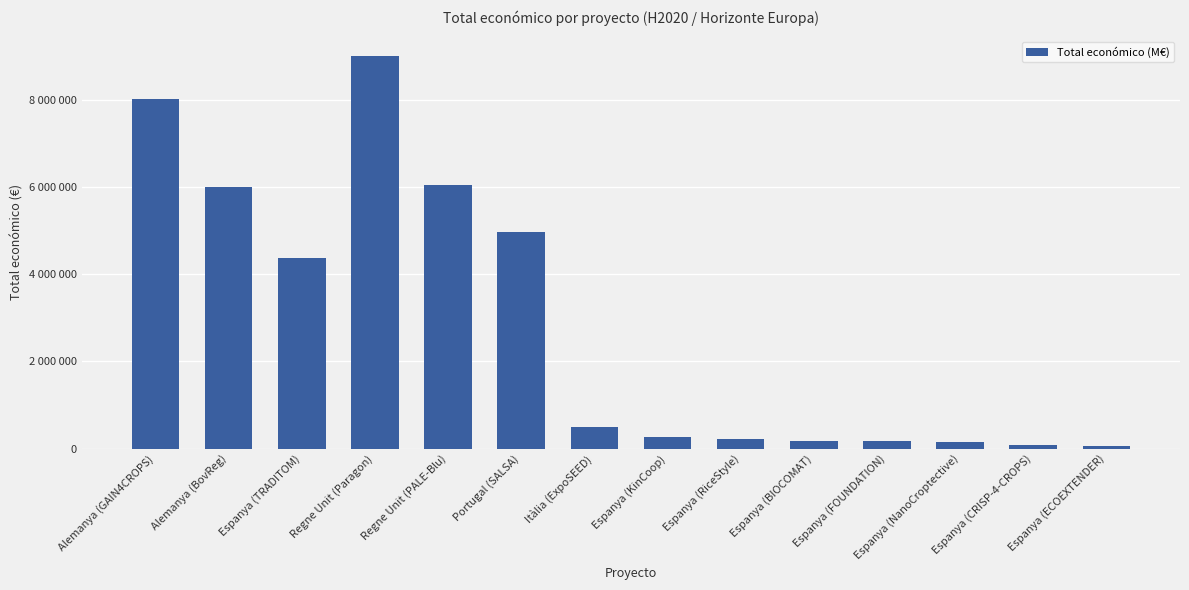

Which label corresponds to the largest value in the chart?

Regne Unit (Paragon)